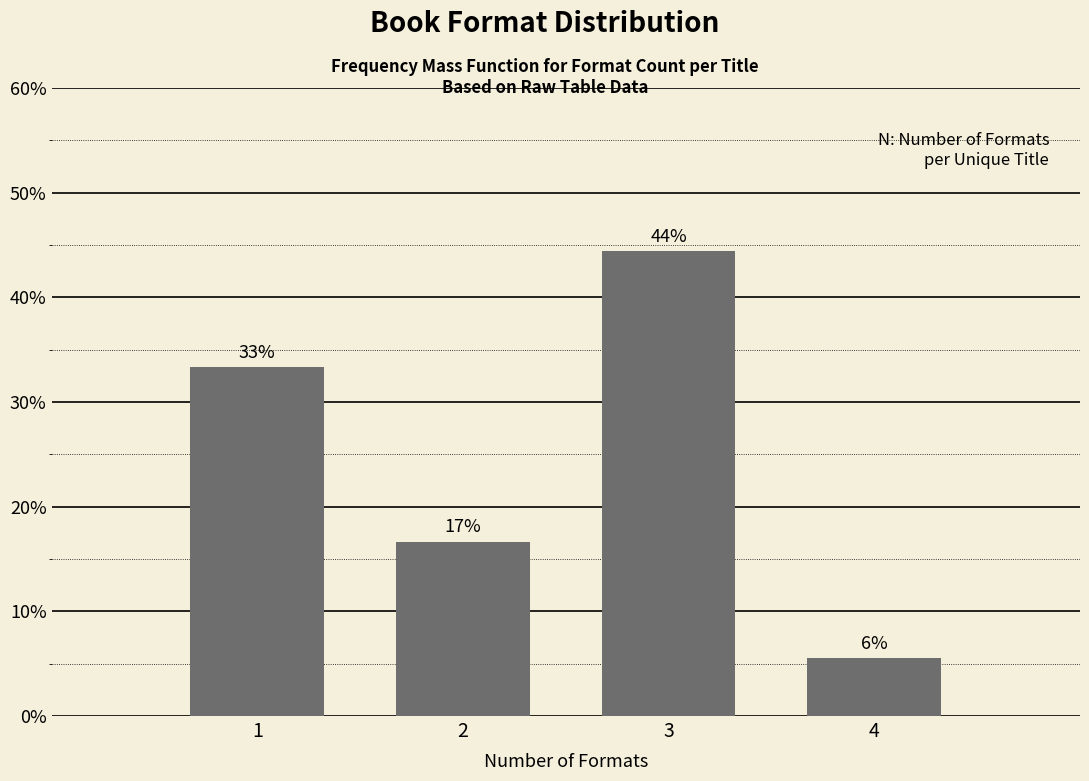

How many bars are there in total?

4